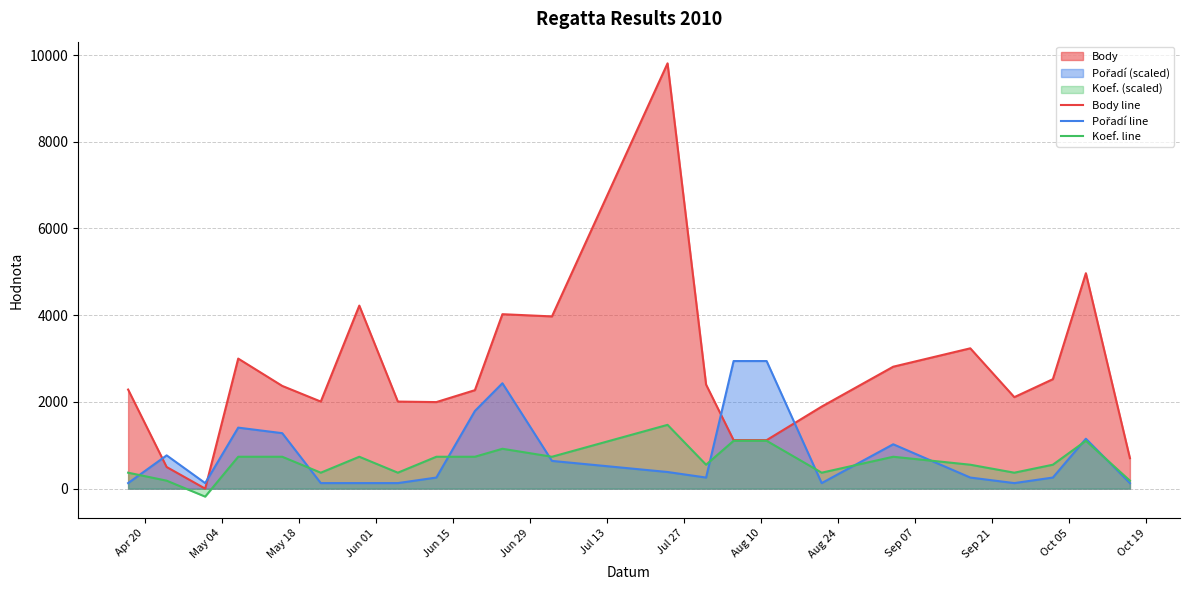

Which series has the widest spread of values?

Body line